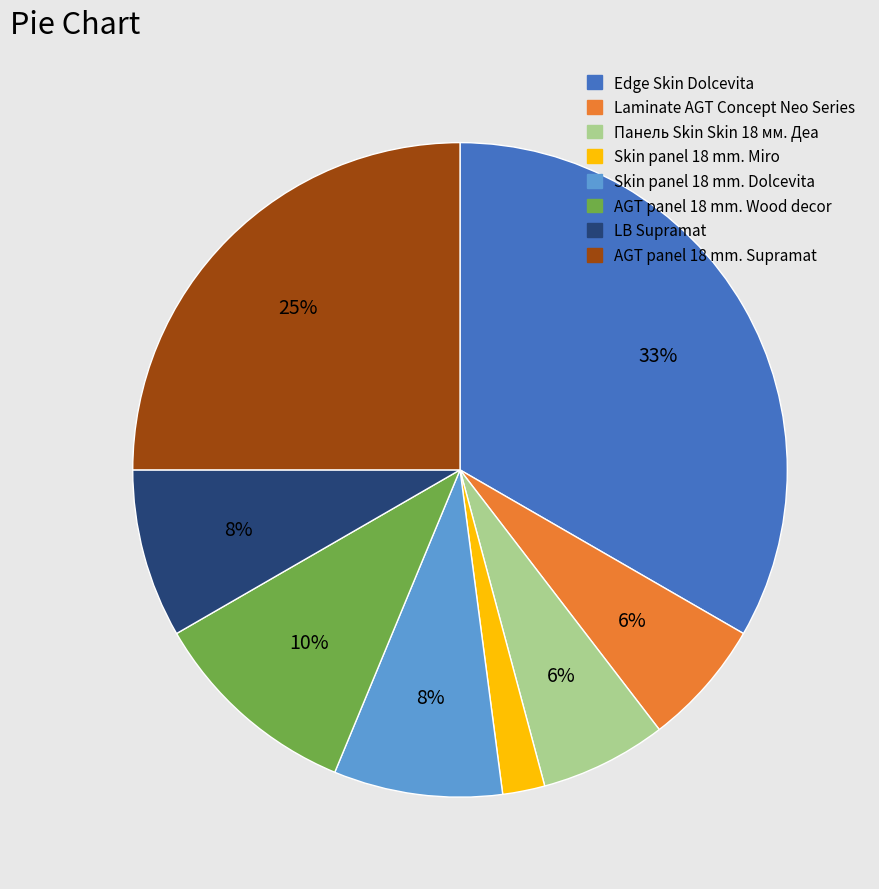

Is the sum of Панель Skin Skin 18 мм. Деа and Edge Skin Dolcevita greater than half?

No